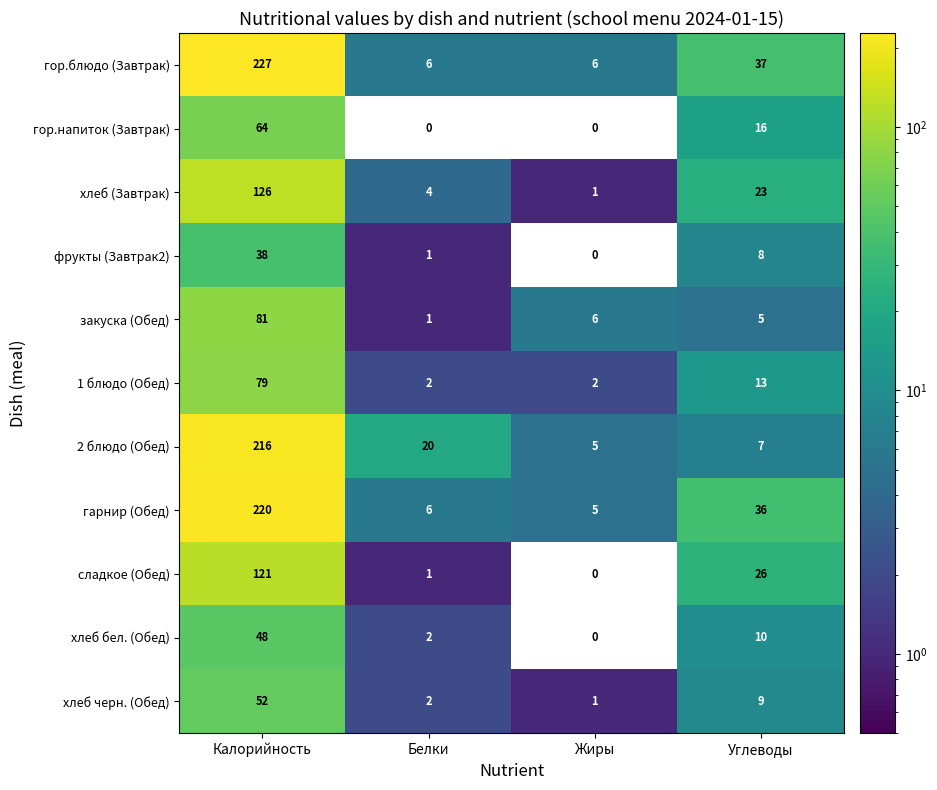

What is the average value of the фрукты (Завтрак2) series?

12